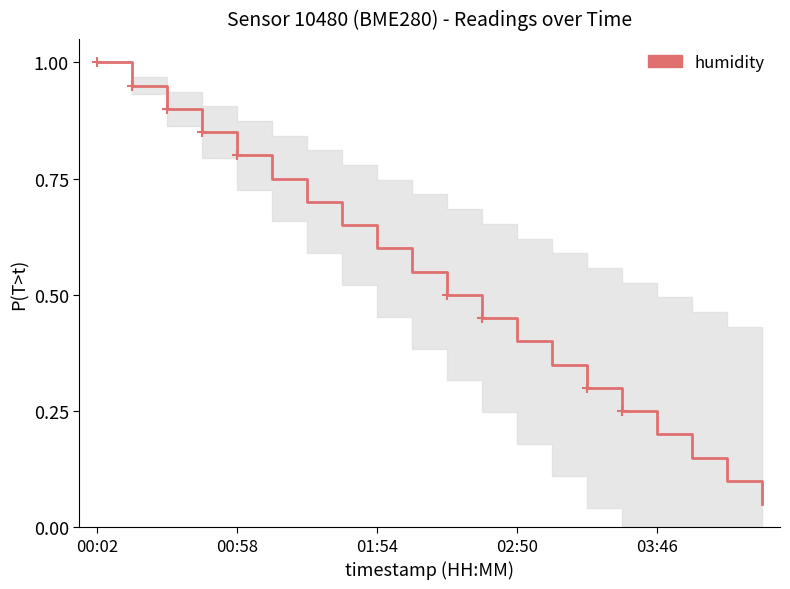

How many lines are shown in the chart?

1